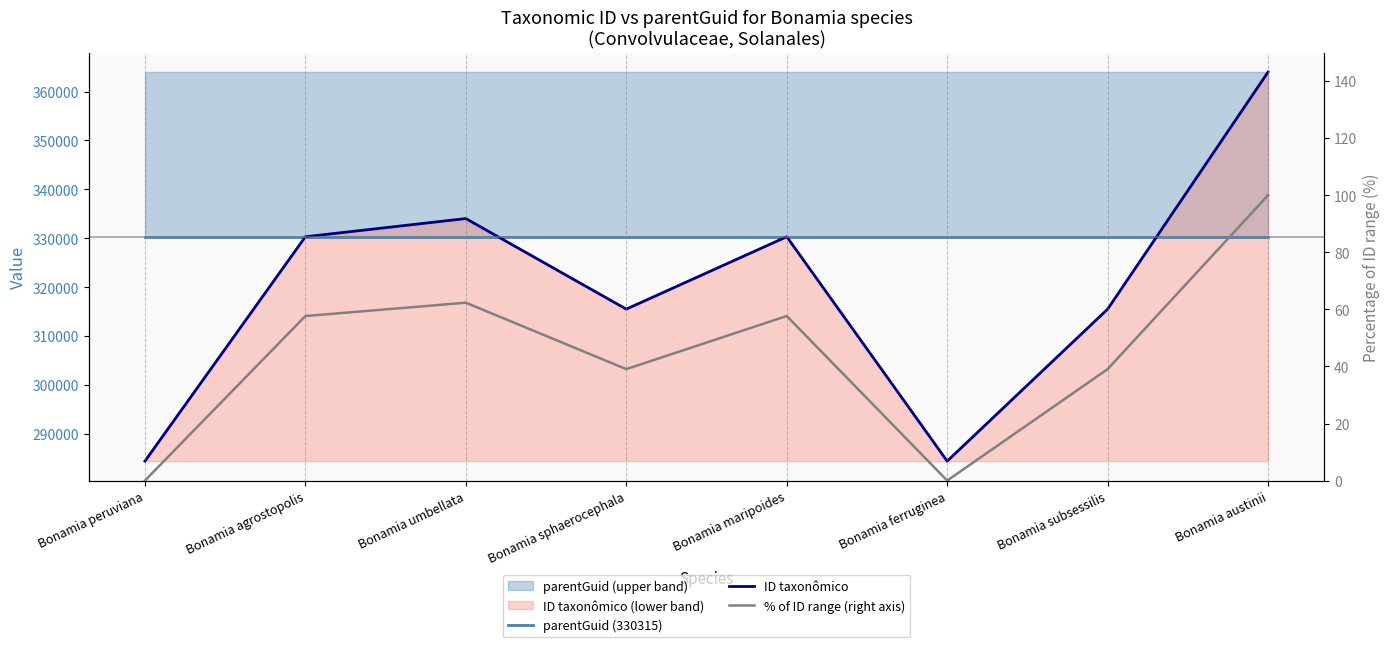

Which series has the largest range (max minus min)?

ID taxonômico